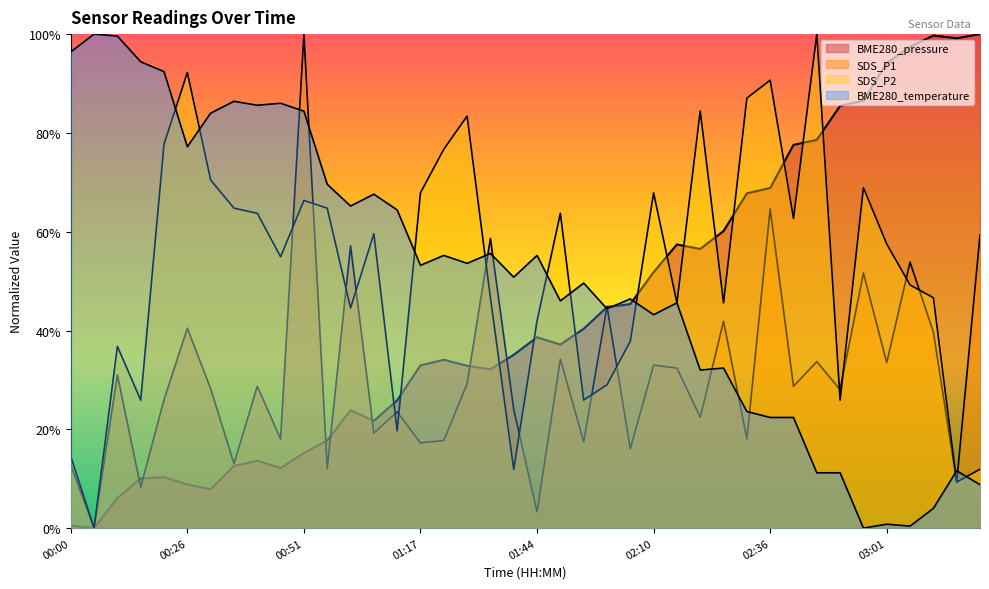

Where do BME280_pressure and SDS_P2 first cross each other?

01:06 and 01:12